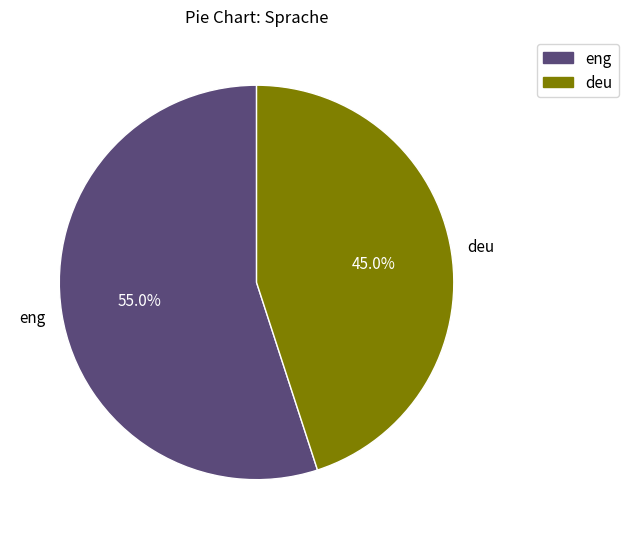

Approximately how many times larger is the value at deu compared to eng?

0.8